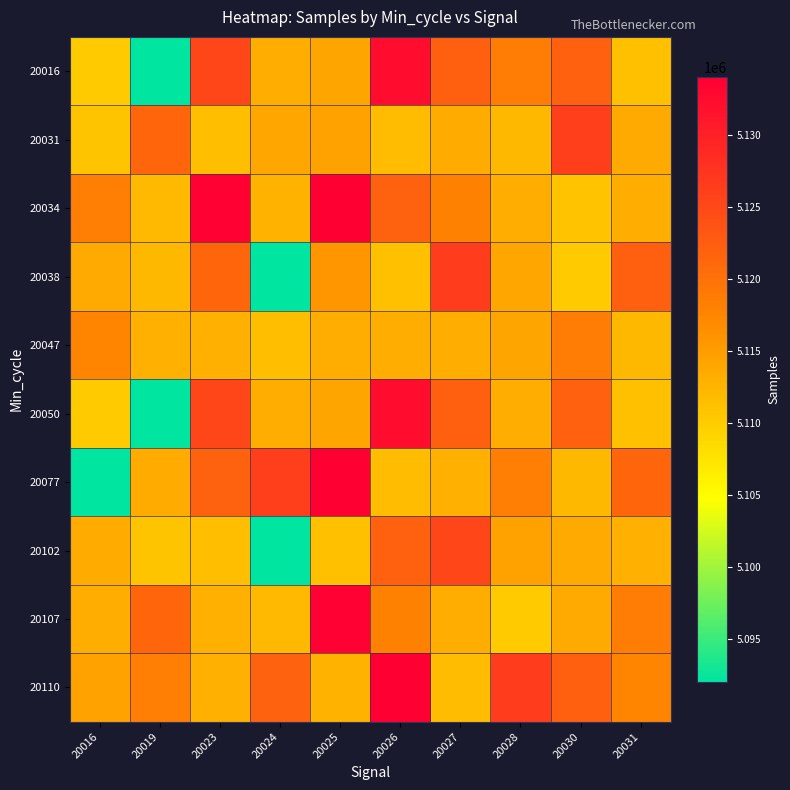

How many data points does each series have?

10